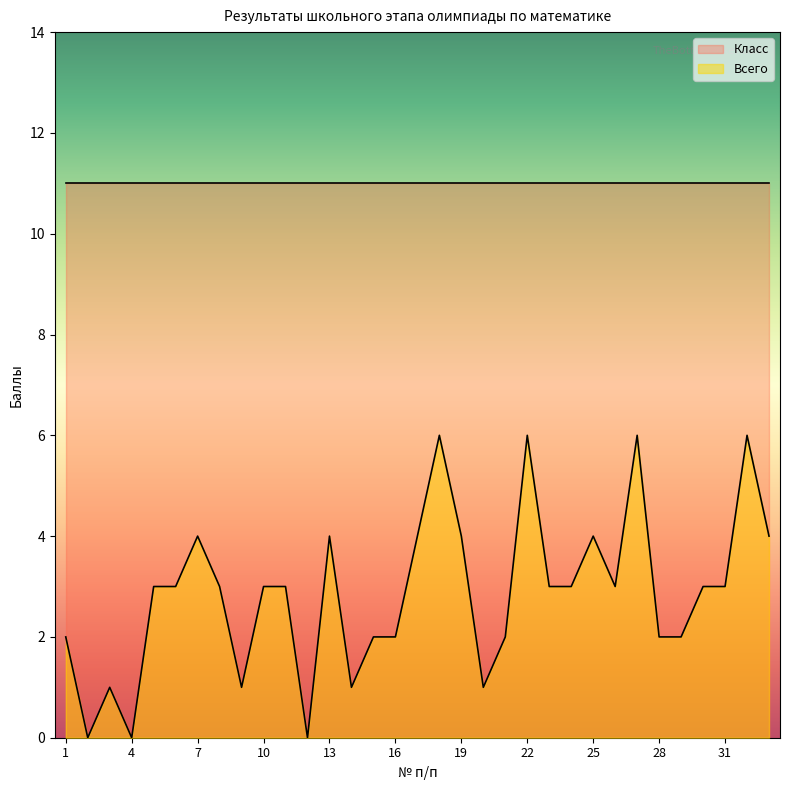

Reading right to left, list all the values displayed in this chart.

33=4	32=6	31=3	30=3	29=2	28=2	27=6	26=3	25=4	24=3	23=3	22=6	21=2	20=1	19=4	18=6	17=4	16=2	15=2	14=1	13=4	12=0	11=3	10=3	9=1	8=3	7=4	6=3	5=3	4=0	3=1	2=0	1=2